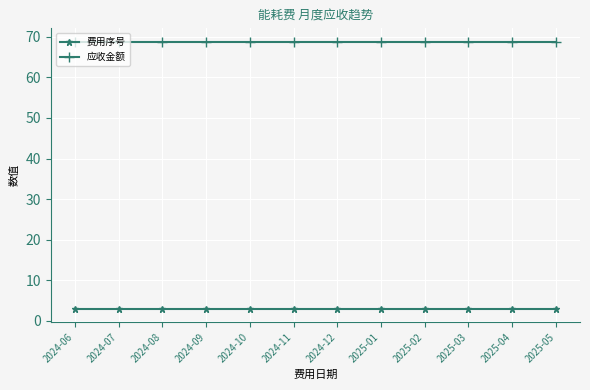

What is the value of the 应收金额 point at the 3rd from the left?

68.8